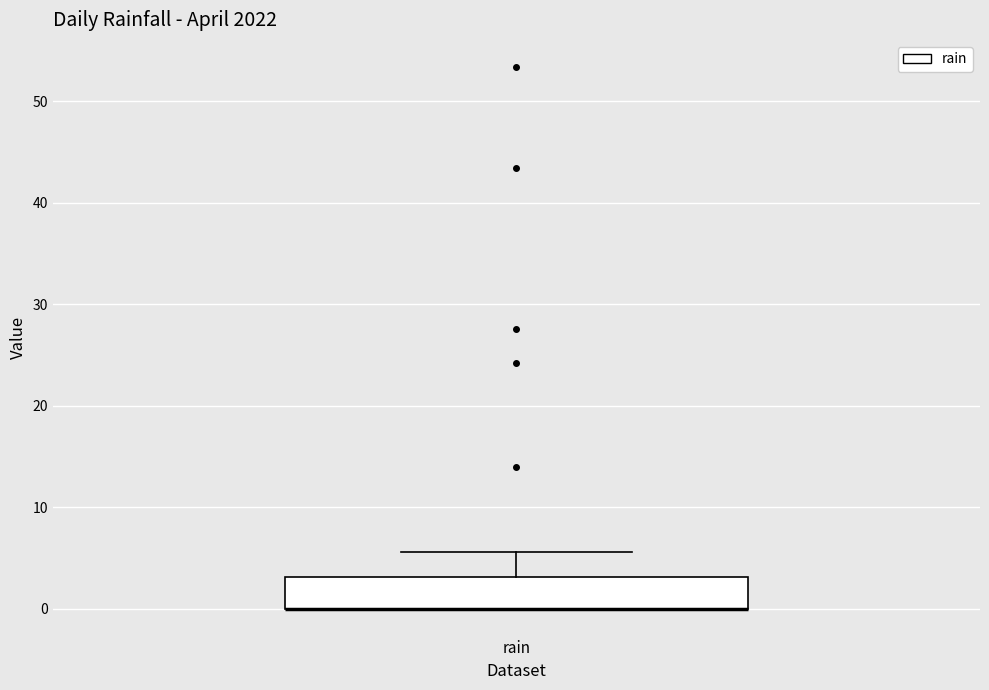

Transcribe this box plot: give where the median line is, the range the box spans, and where the two whiskers end, as read against the y-axis. The values are not printed on the chart, so give them approximately, as read against the axis.

median 0 (drawn on the box's lower edge), box 0 to 3, whiskers 0 to 6